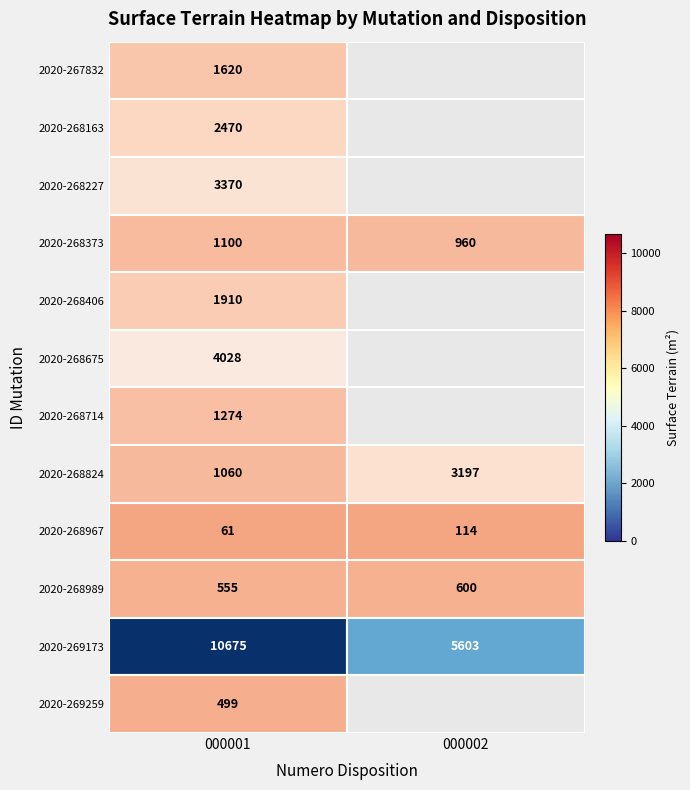

What is the total value across all series at 000001?

28622